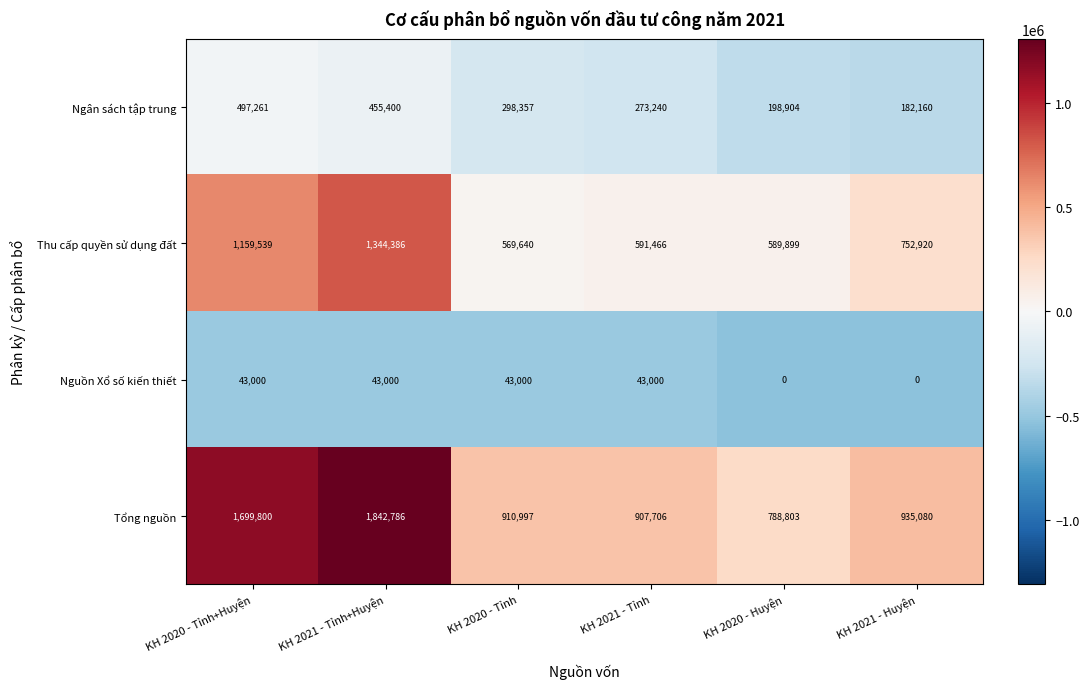

The Thu cấp quyền sử dụng đất series shows 589899 at KH 2020 - Huyện. True or false?

True